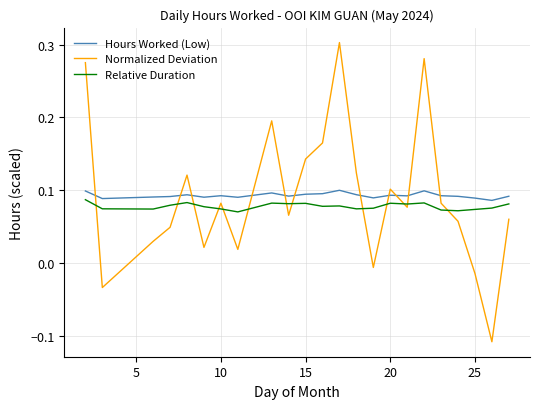

Which series has the largest range (max minus min)?

Normalized Deviation